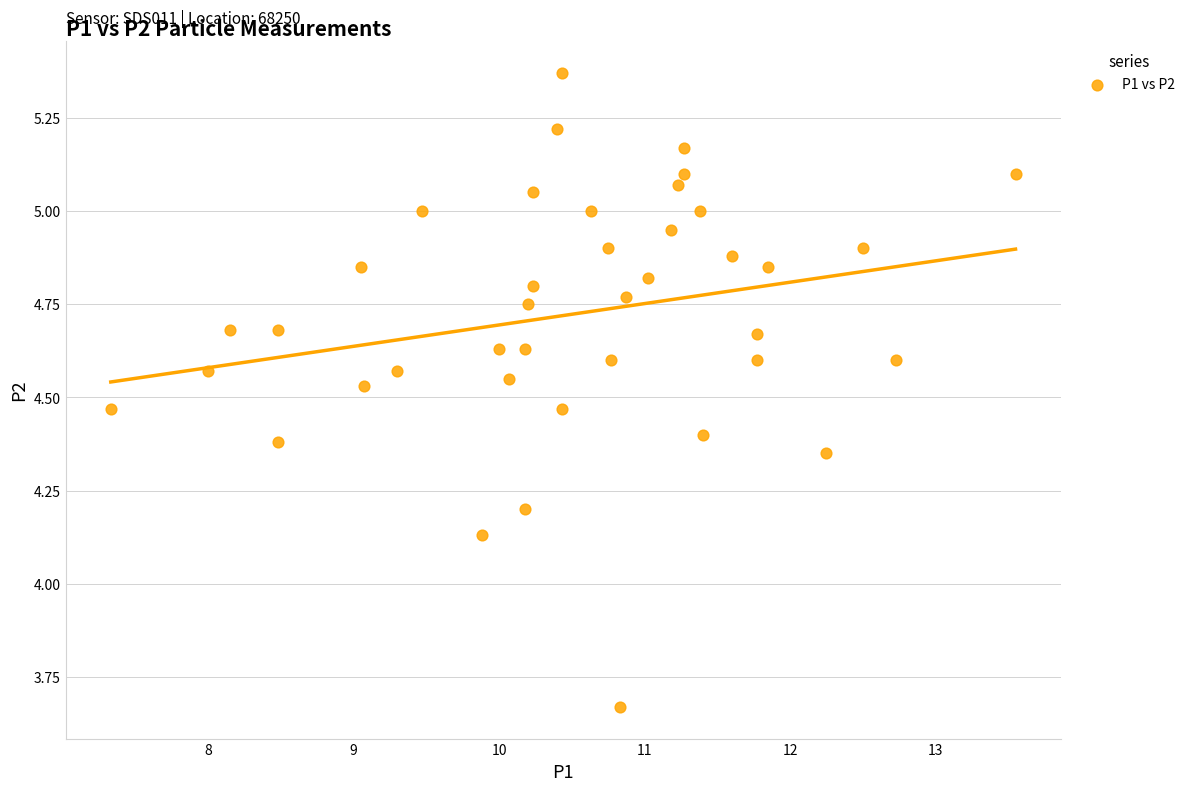

What is the range of Y values (max minus min)?

1.7